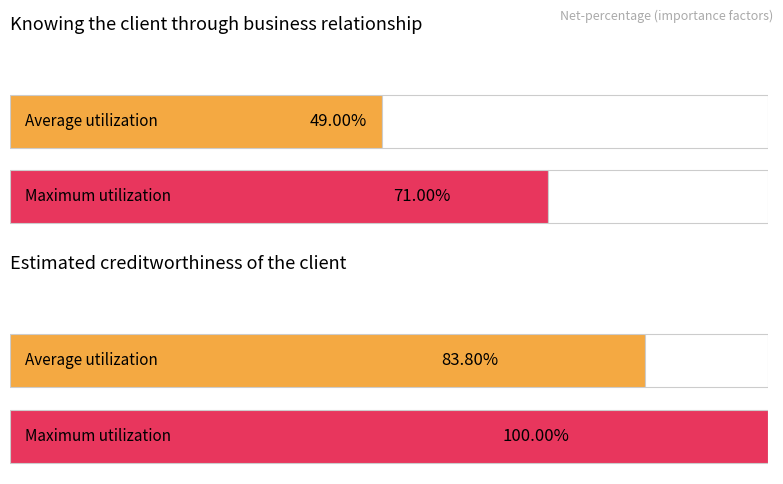

Which series has the largest range (max minus min)?

Knowing the client through business relationship